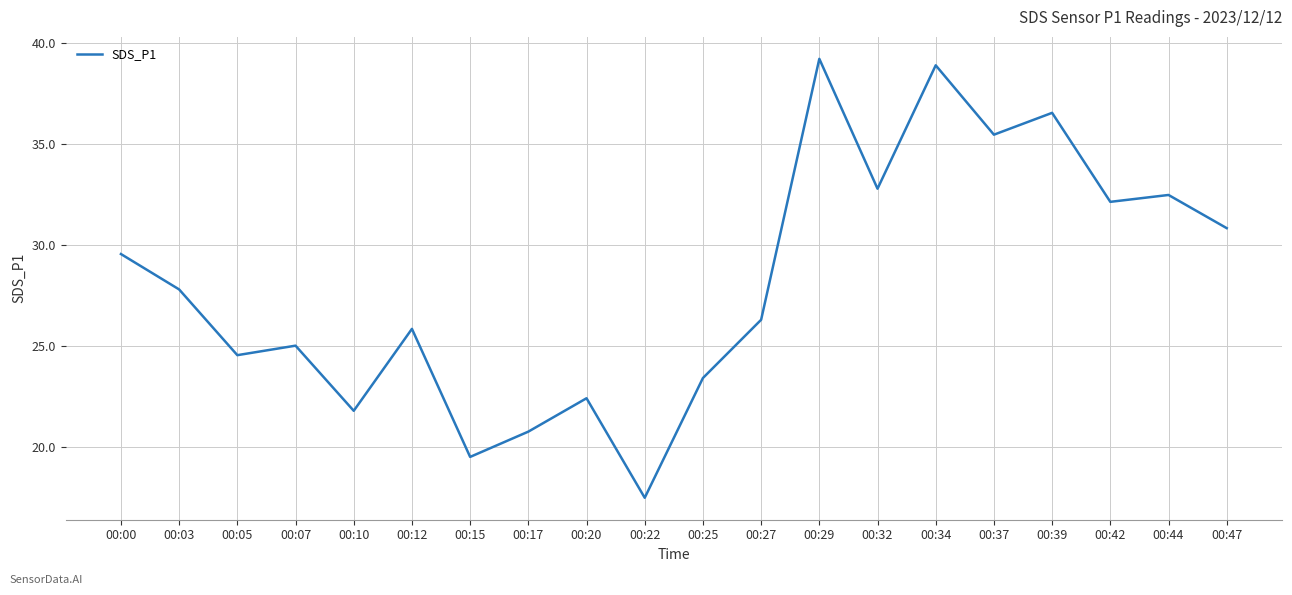

What is the change in value from 00:20 to 00:32?

+10.4